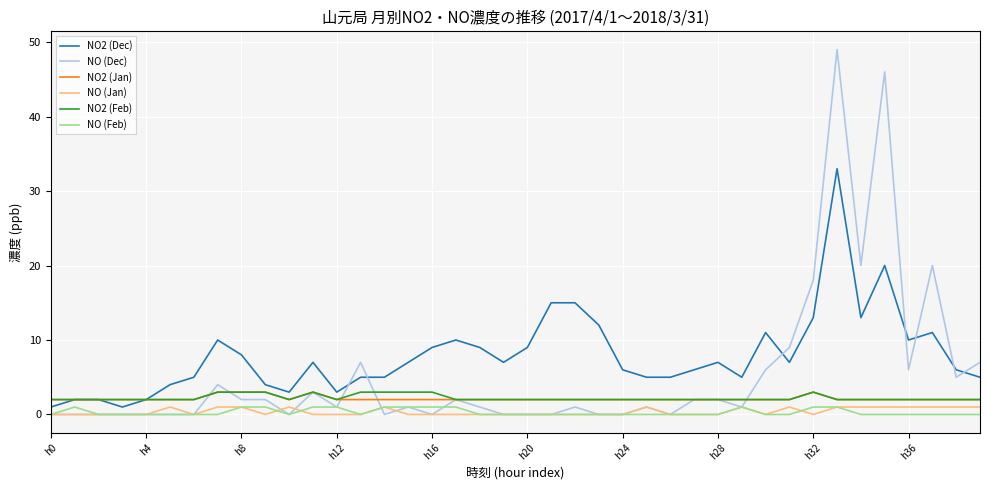

Does the chart have visible grid lines?

Yes